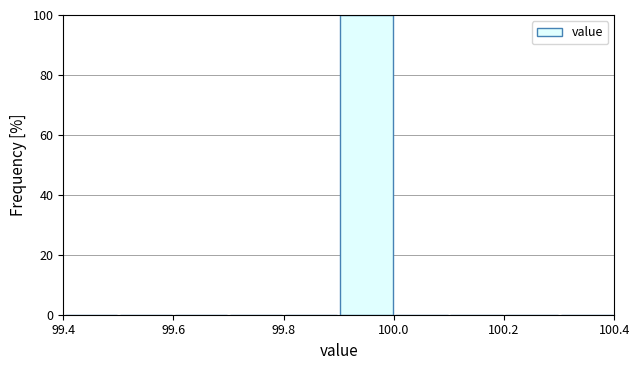

Reading left to right, transcribe this chart: for each bar, give the range it covers on the x-axis and its height. The values are not printed on the chart, so give them approximately, as read against the axis.

99.4 to 99.5: 0
99.5 to 99.6: 0
99.6 to 99.7: 0
99.7 to 99.8: 0
99.8 to 99.9: 0
99.9 to 100.0: 100
100.0 to 100.1: 0
100.1 to 100.2: 0
100.2 to 100.3: 0
100.3 to 100.4: 0